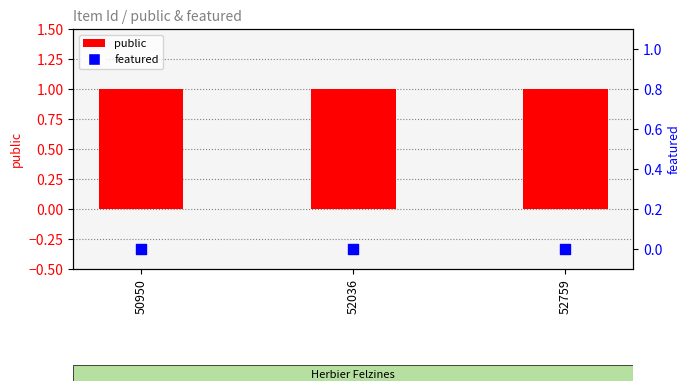

Which series has the largest total across all categories?

public